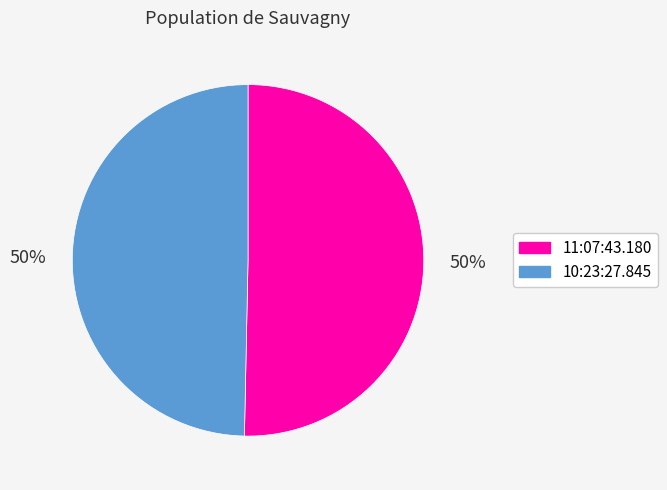

Is the sum of 11:07:43.180 and 10:23:27.845 greater than half?

Yes